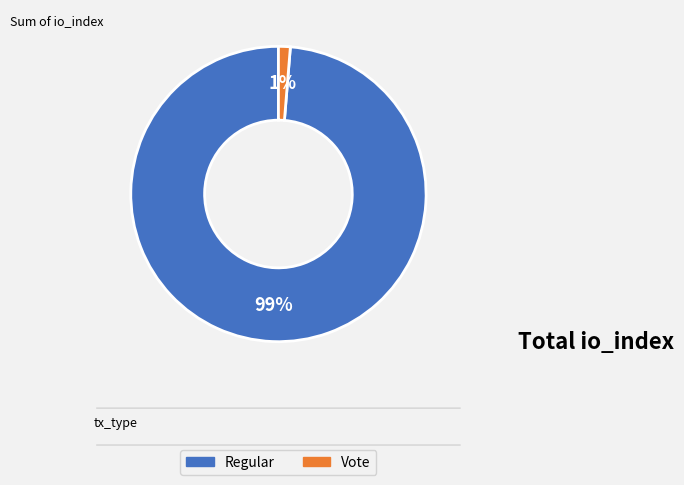

To the nearest percent, what portion does Regular represent?

99%